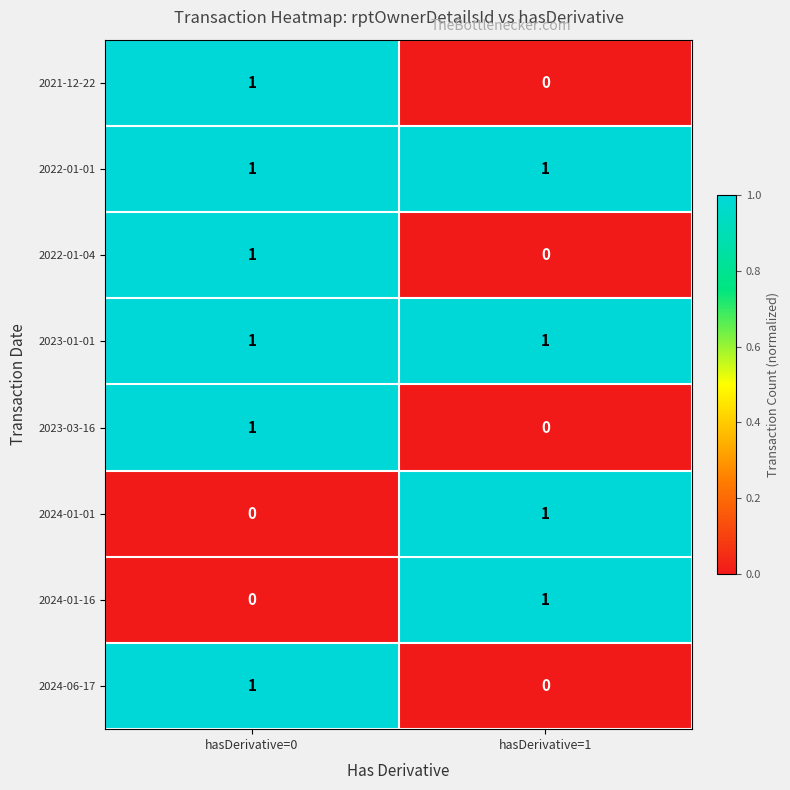

The 2024-01-01 series shows -1 at hasDerivative=0. True or false?

False